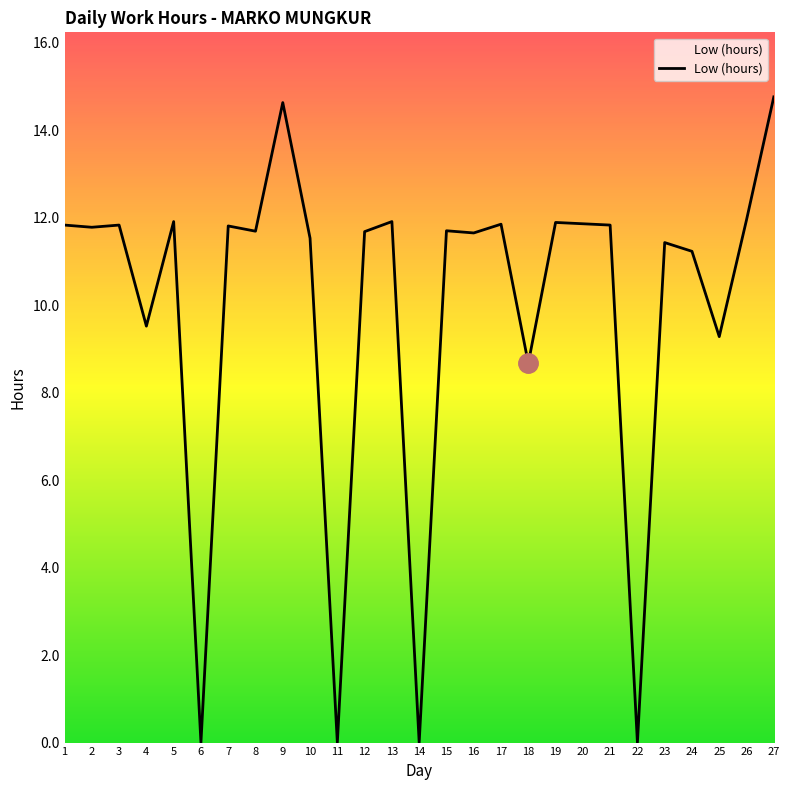

Is it true that the value at 3 is 11.8?

True